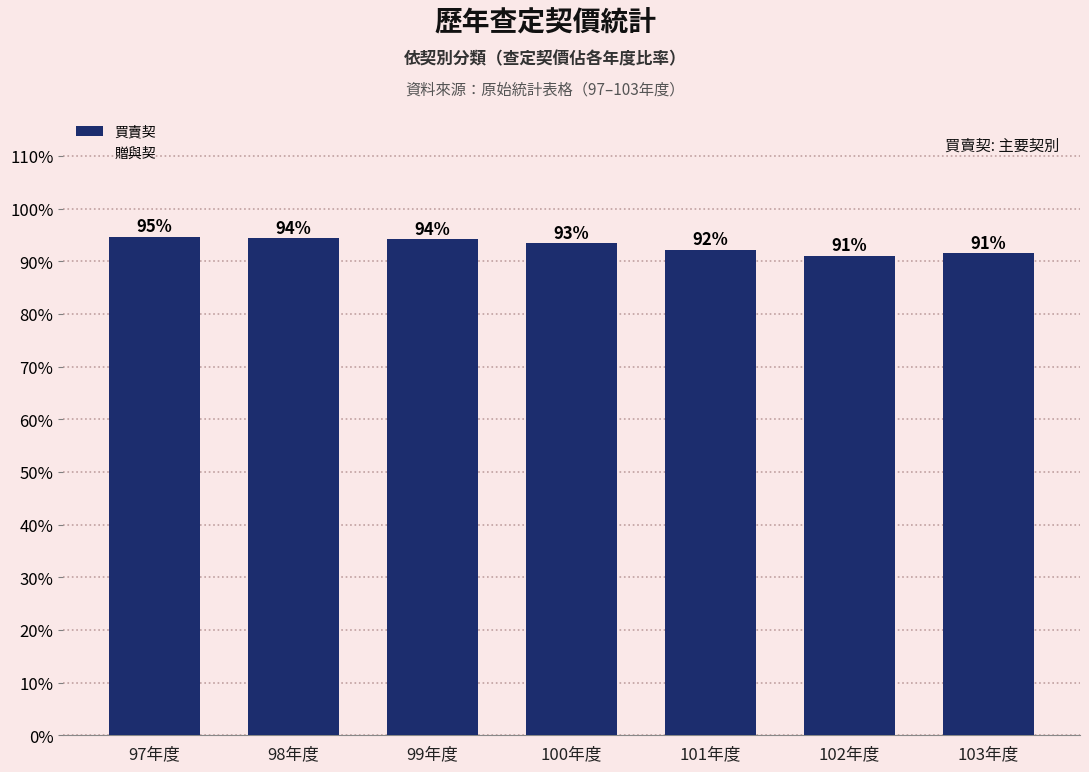

At which label does the data first exceed 93?

97年度